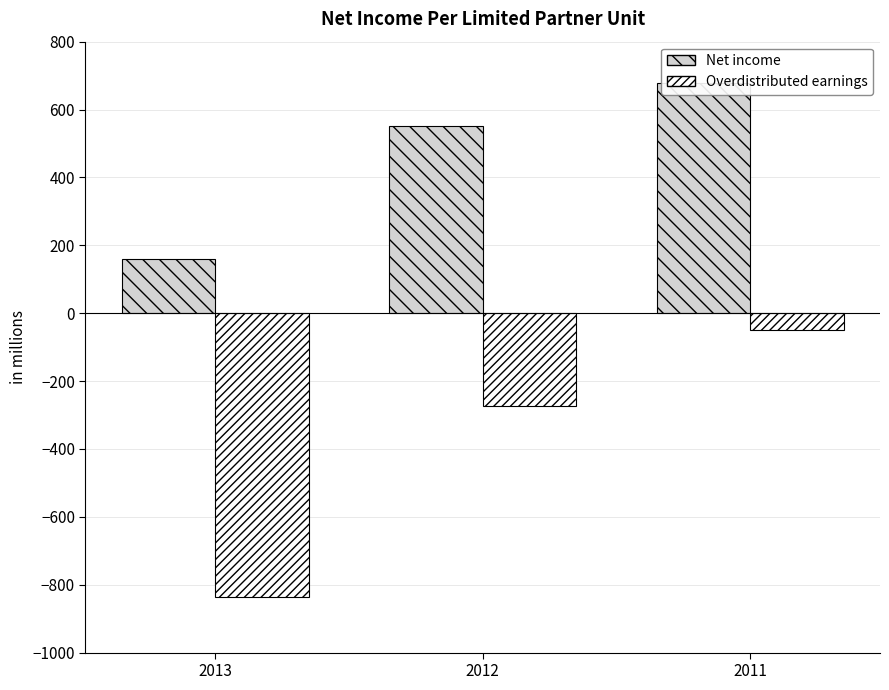

What is the difference between the Net income values at 2012 and 2011?

127.1